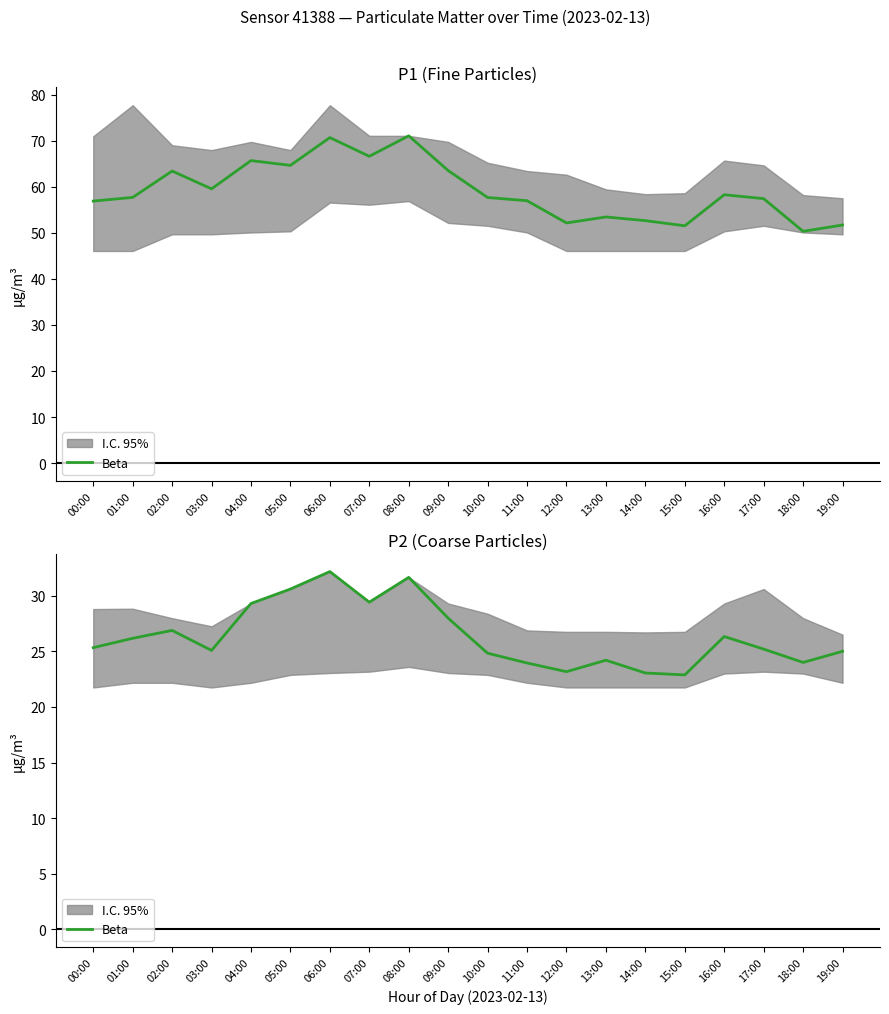

Does the chart display data point markers on the line(s)?

No